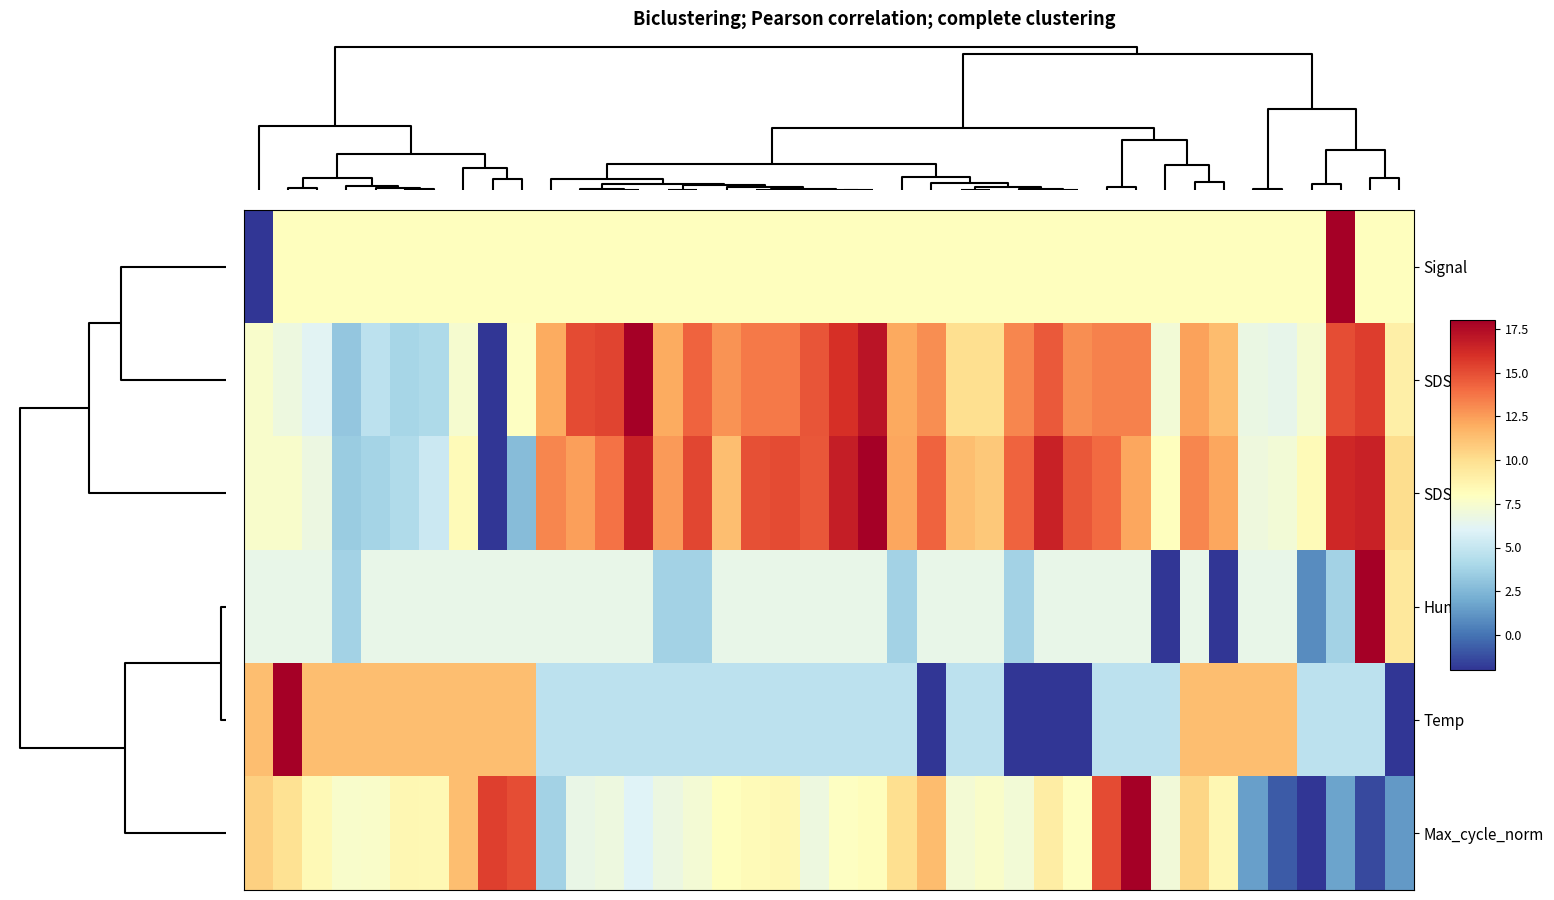

Which category has the highest value across all series?

29